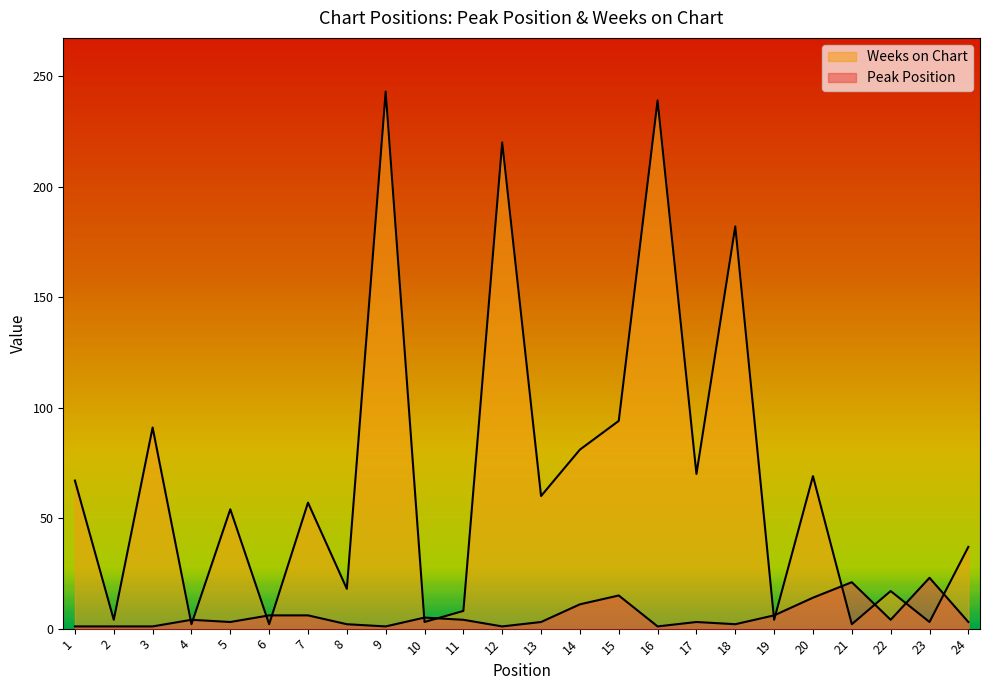

Which series has the largest total across all categories?

Weeks on Chart